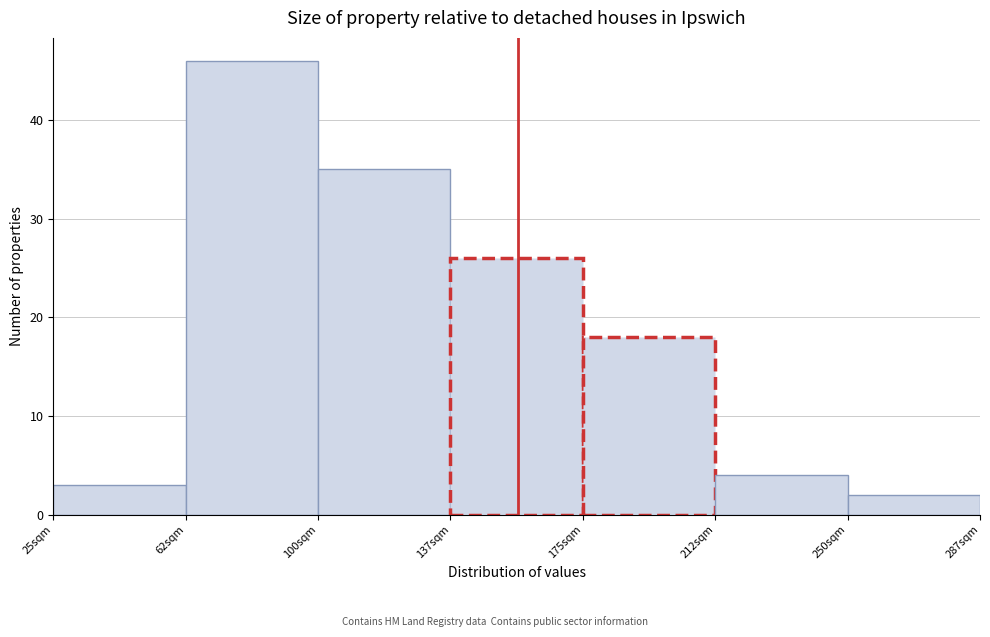

Reading left to right, list every bar in this chart as the range it spans on the x-axis followed by its height. Neither the bar edges nor the heights are printed on the chart, so give them approximately, as read against the axes.

25.0 to 62.5: 3
62.5 to 100.0: 46
100.0 to 137.5: 35
137.5 to 175.0: 26
175.0 to 212.5: 18
212.5 to 250.0: 4
250.0 to 287.5: 2